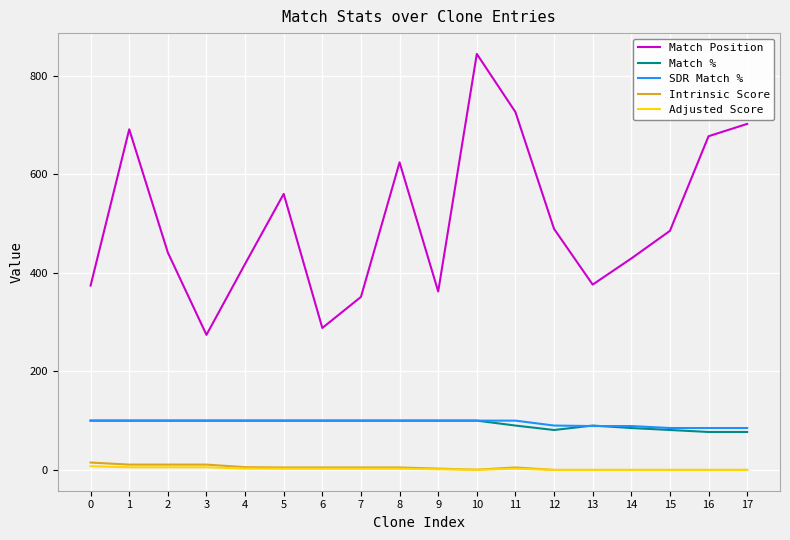

The Match % series shows 100.0 at 5. True or false?

True